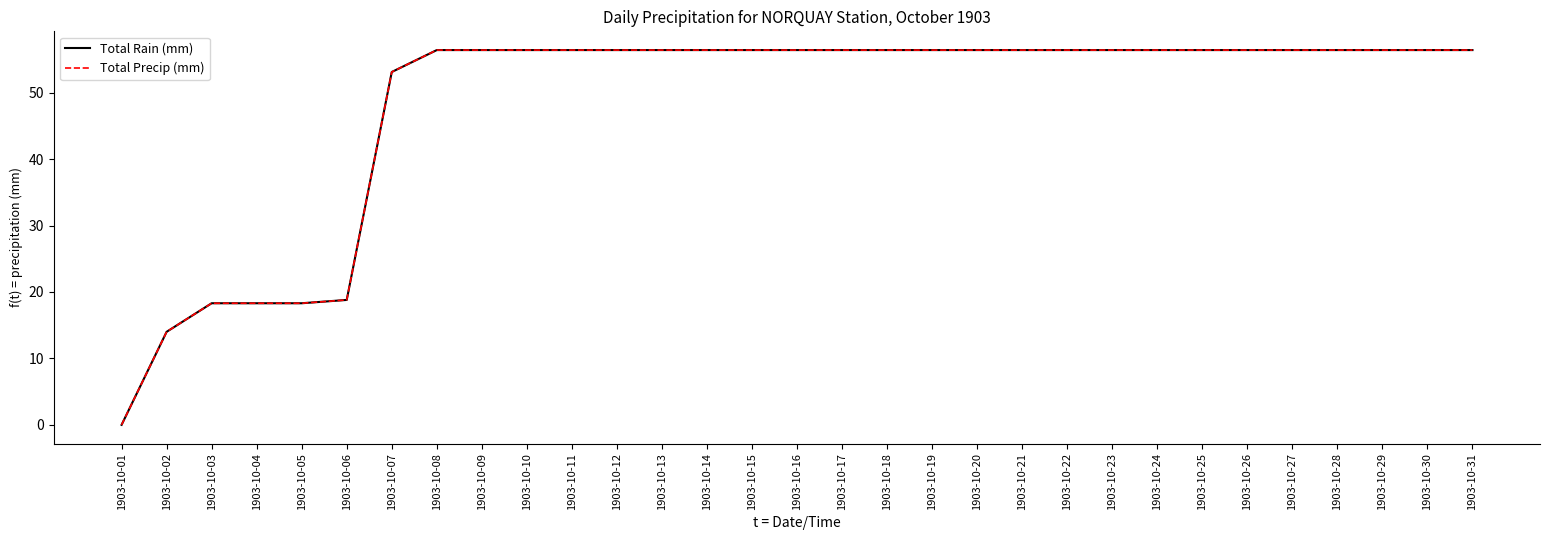

Is this an area chart (filled region under the line)?

No